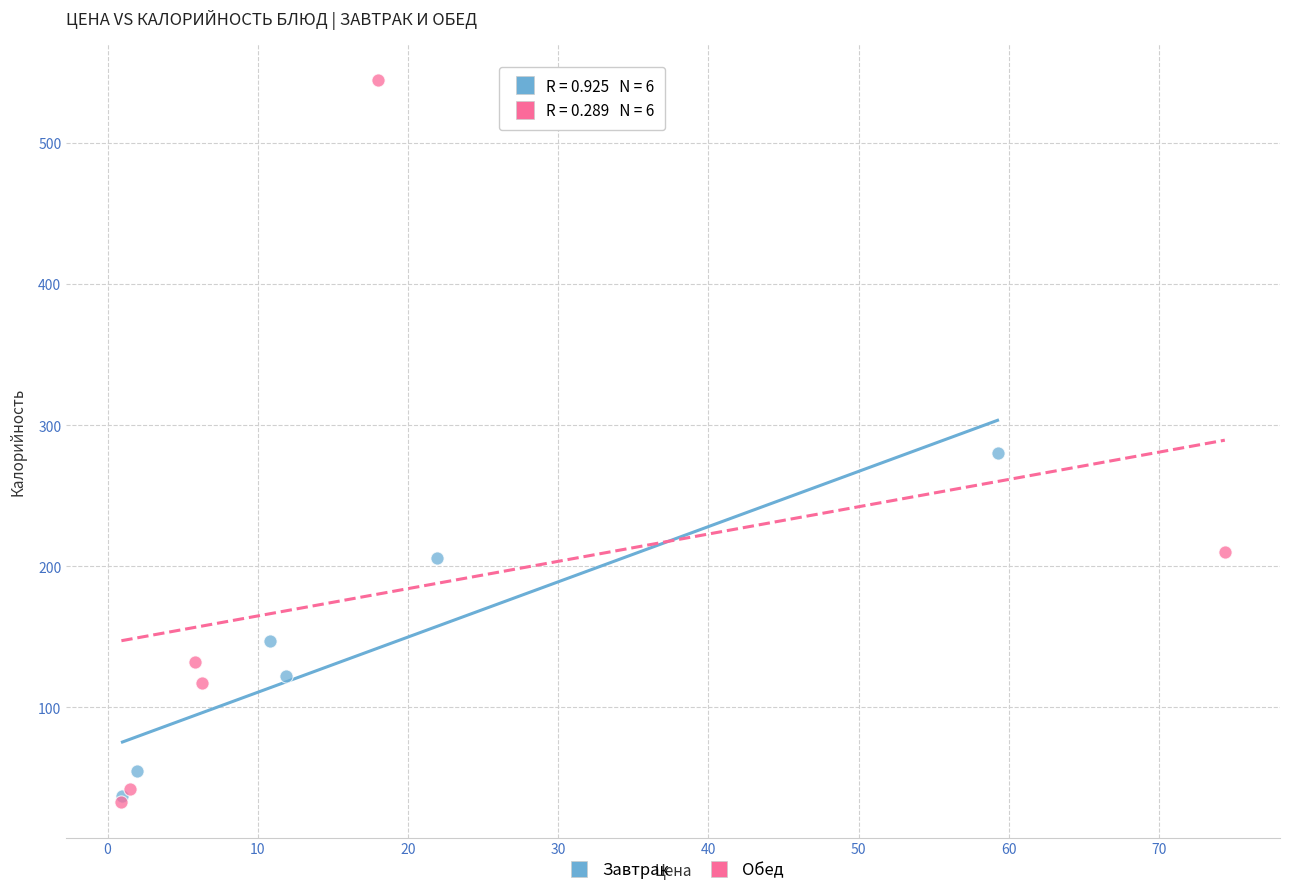

Which series reaches the maximum Y coordinate?

Обед